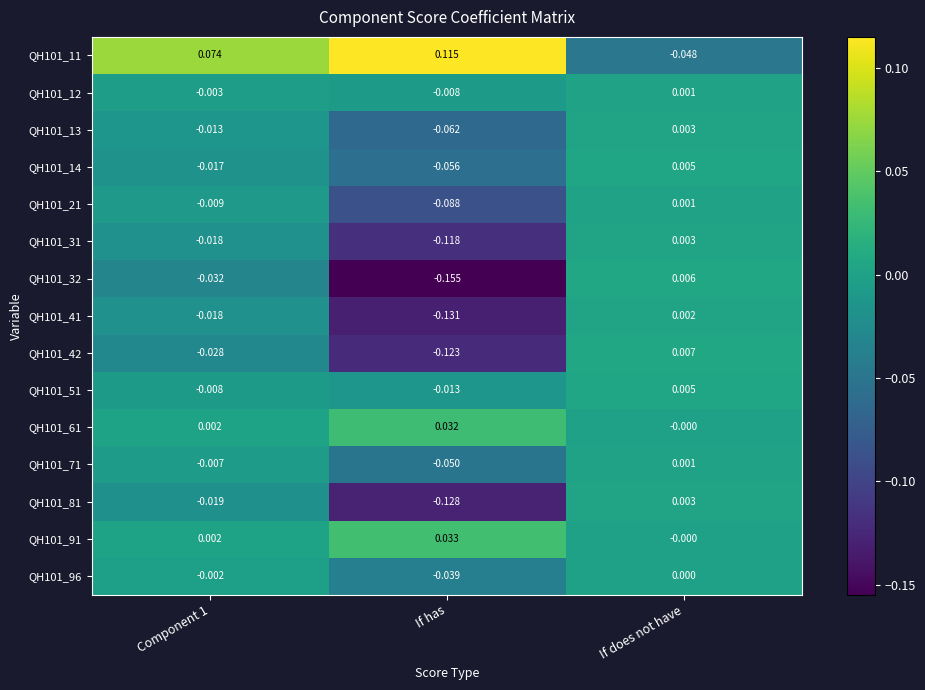

Is the value of QH101_21 at If does not have greater than the value of QH101_11 at If does not have?

Yes